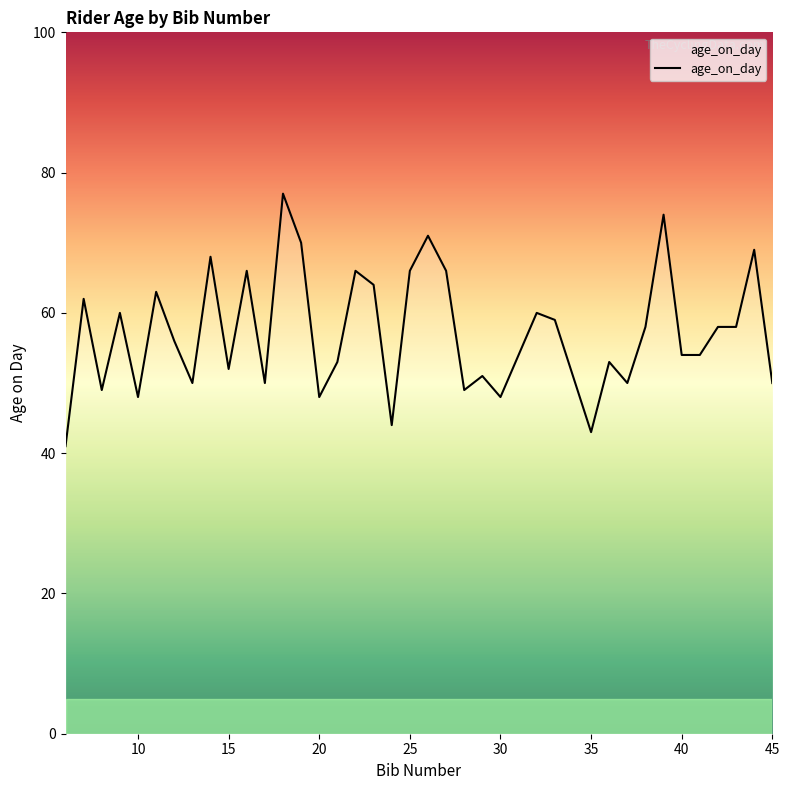

What is the greatest value displayed?

77